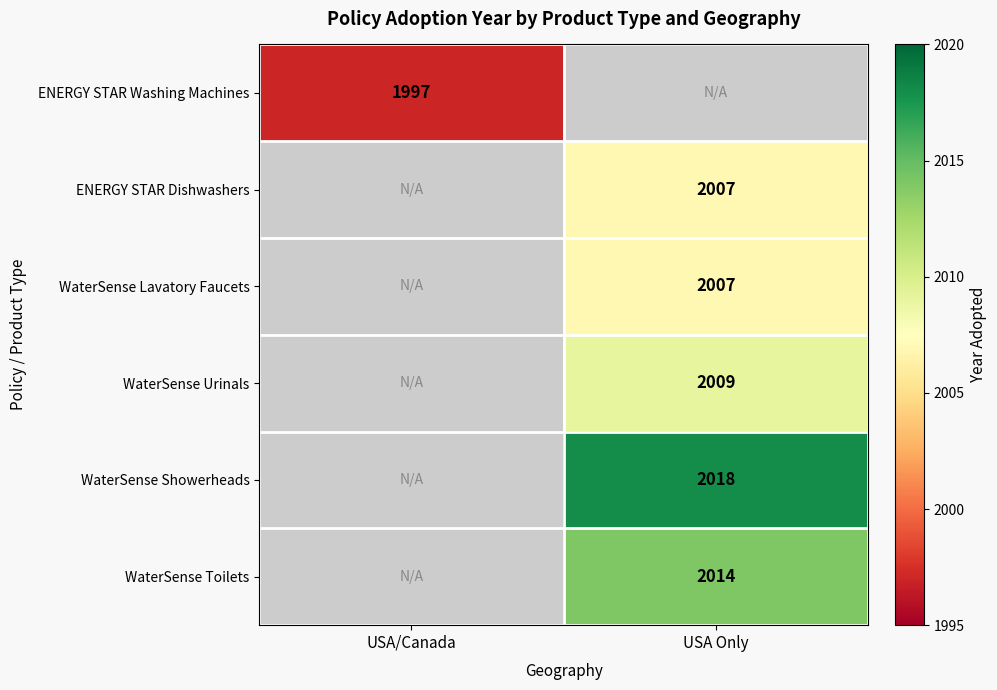

The value of ENERGY STAR Washing Machines at USA/Canada is 3044. True or false?

False